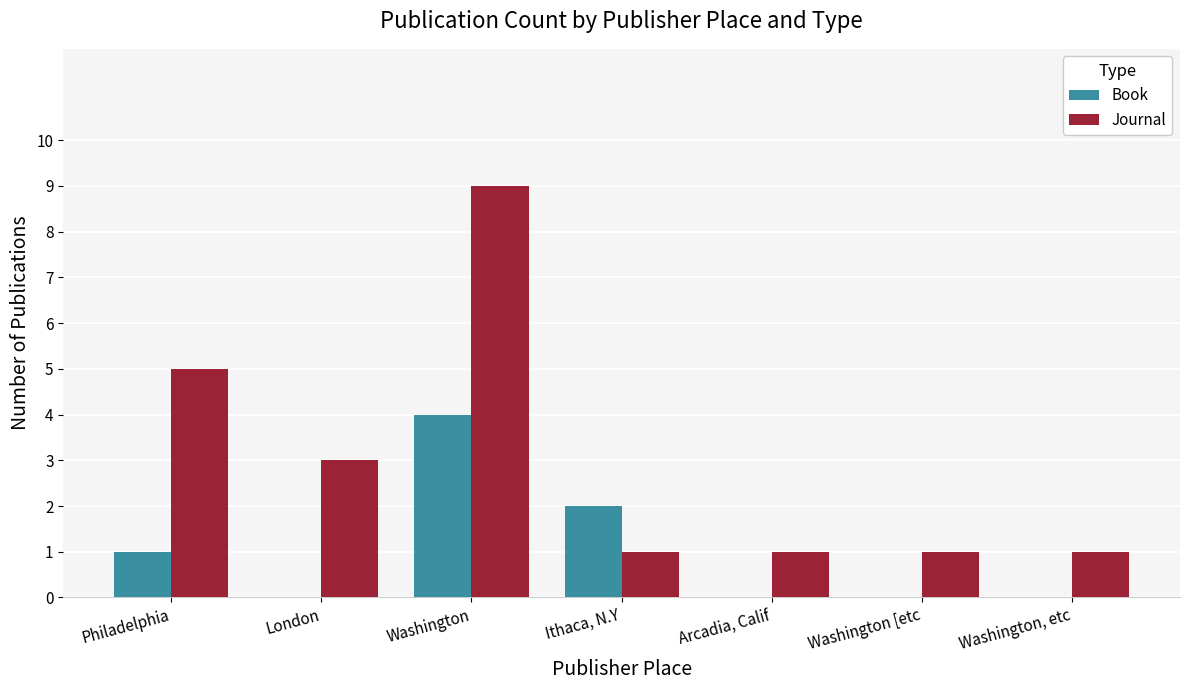

The Journal series shows 2 at Arcadia, Calif. True or false?

False